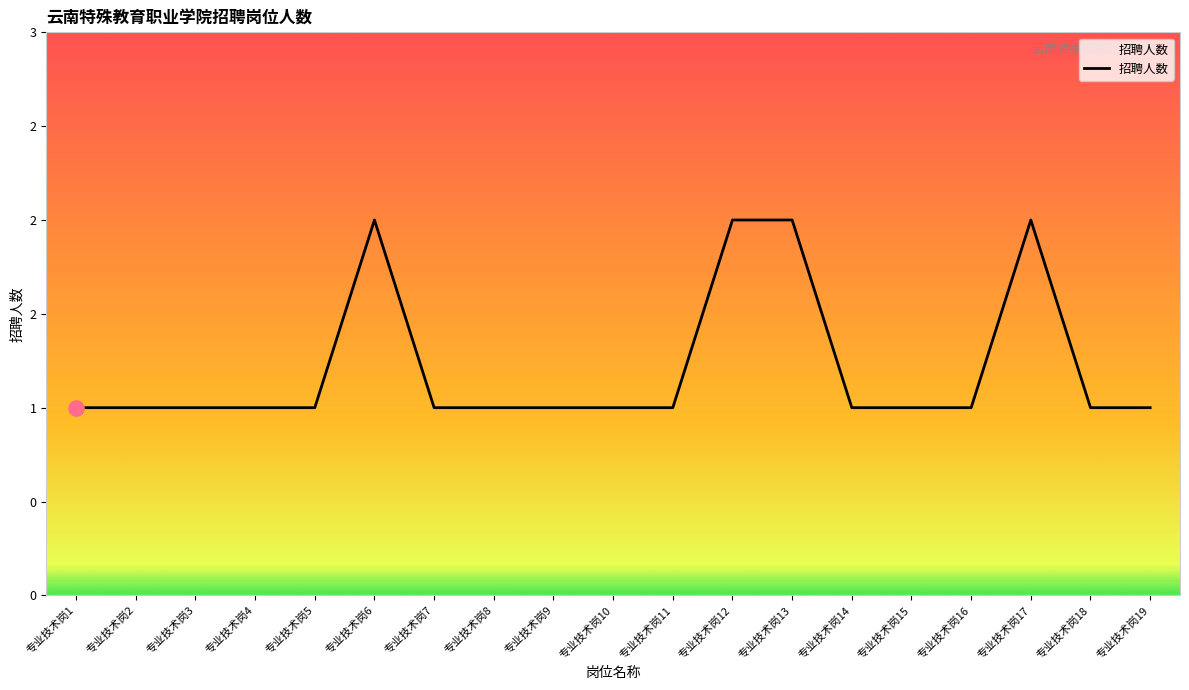

What is the ratio of the value at 专业技术岗17 to the value at 专业技术岗7?

2.0